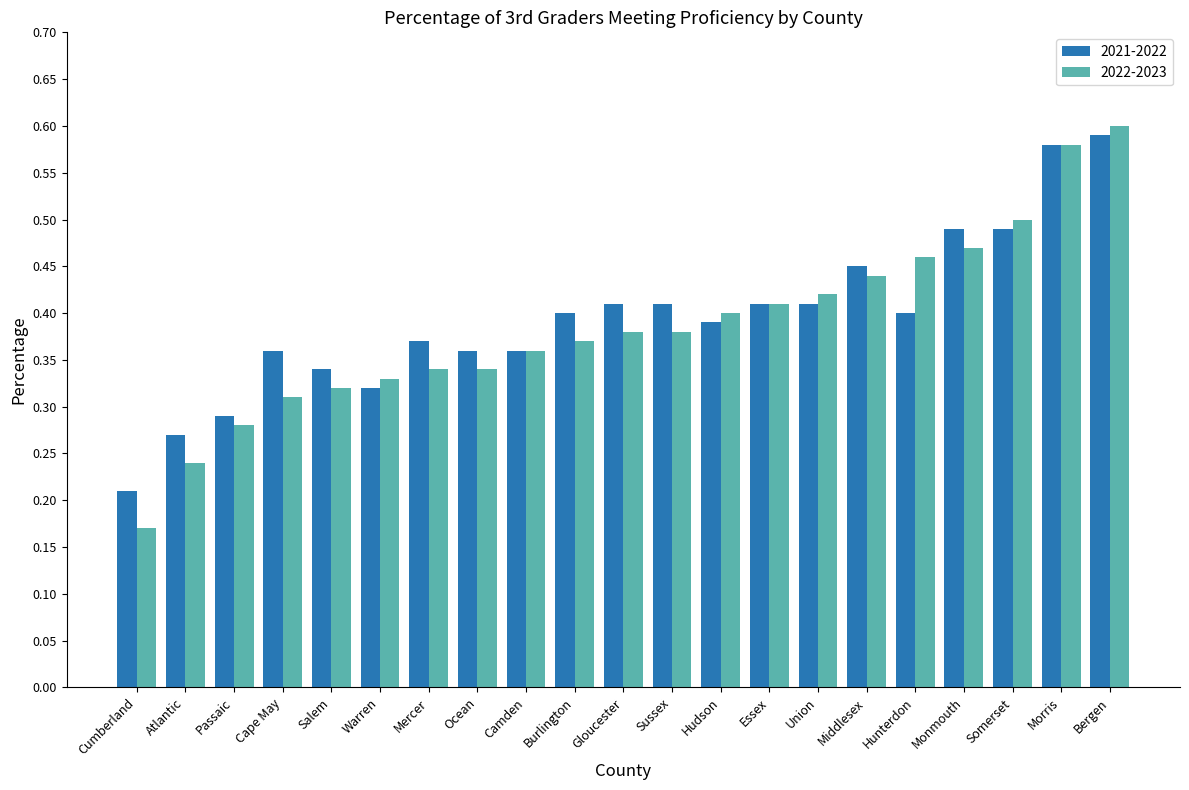

At how many categories does at least one series exceed 0?

21